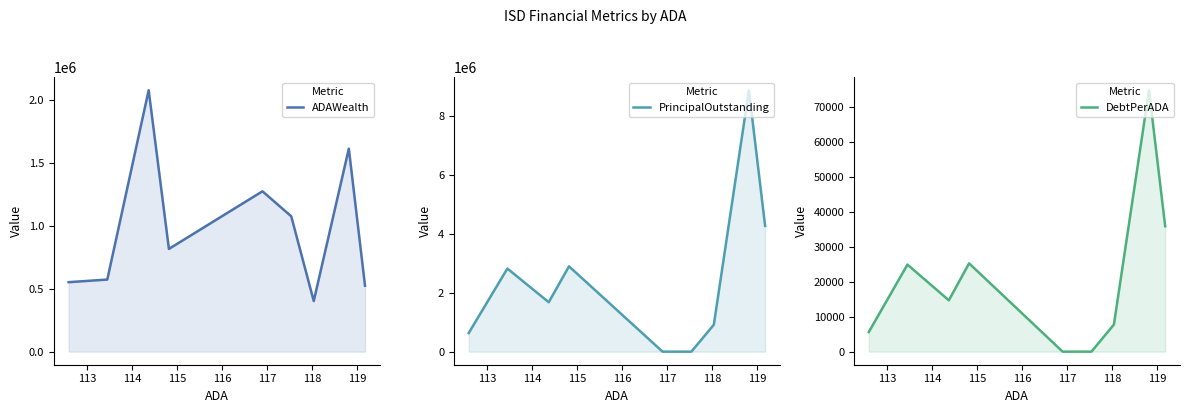

The value of ADAWealth at 120 is 773313.5. True or false?

False